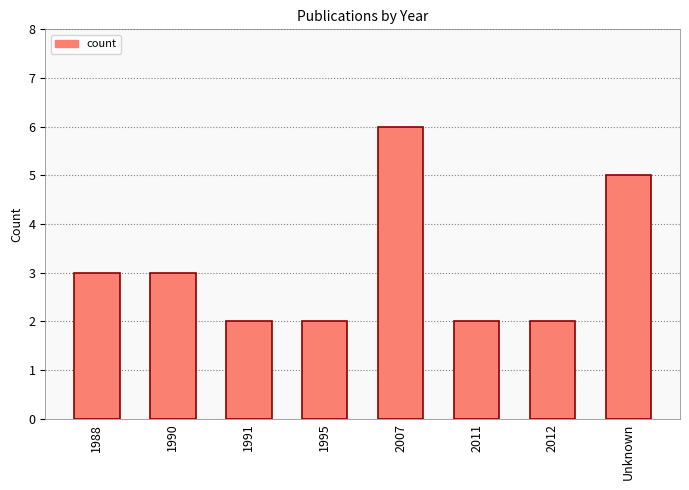

What is the approximate value at 2007?

6